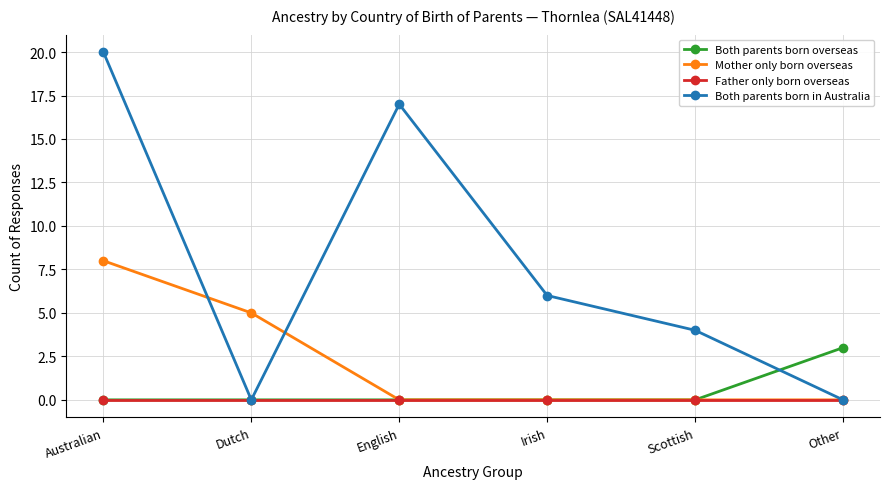

At which category is the sum across all series the highest?

Australian